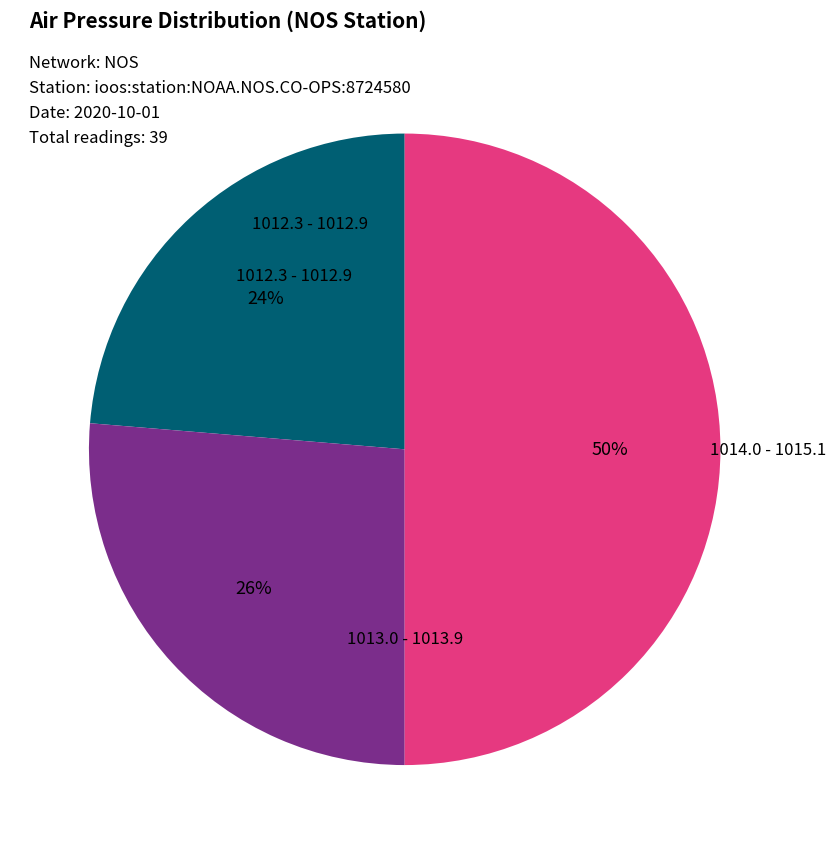

To the nearest percent, what is the average slice percentage?

33%